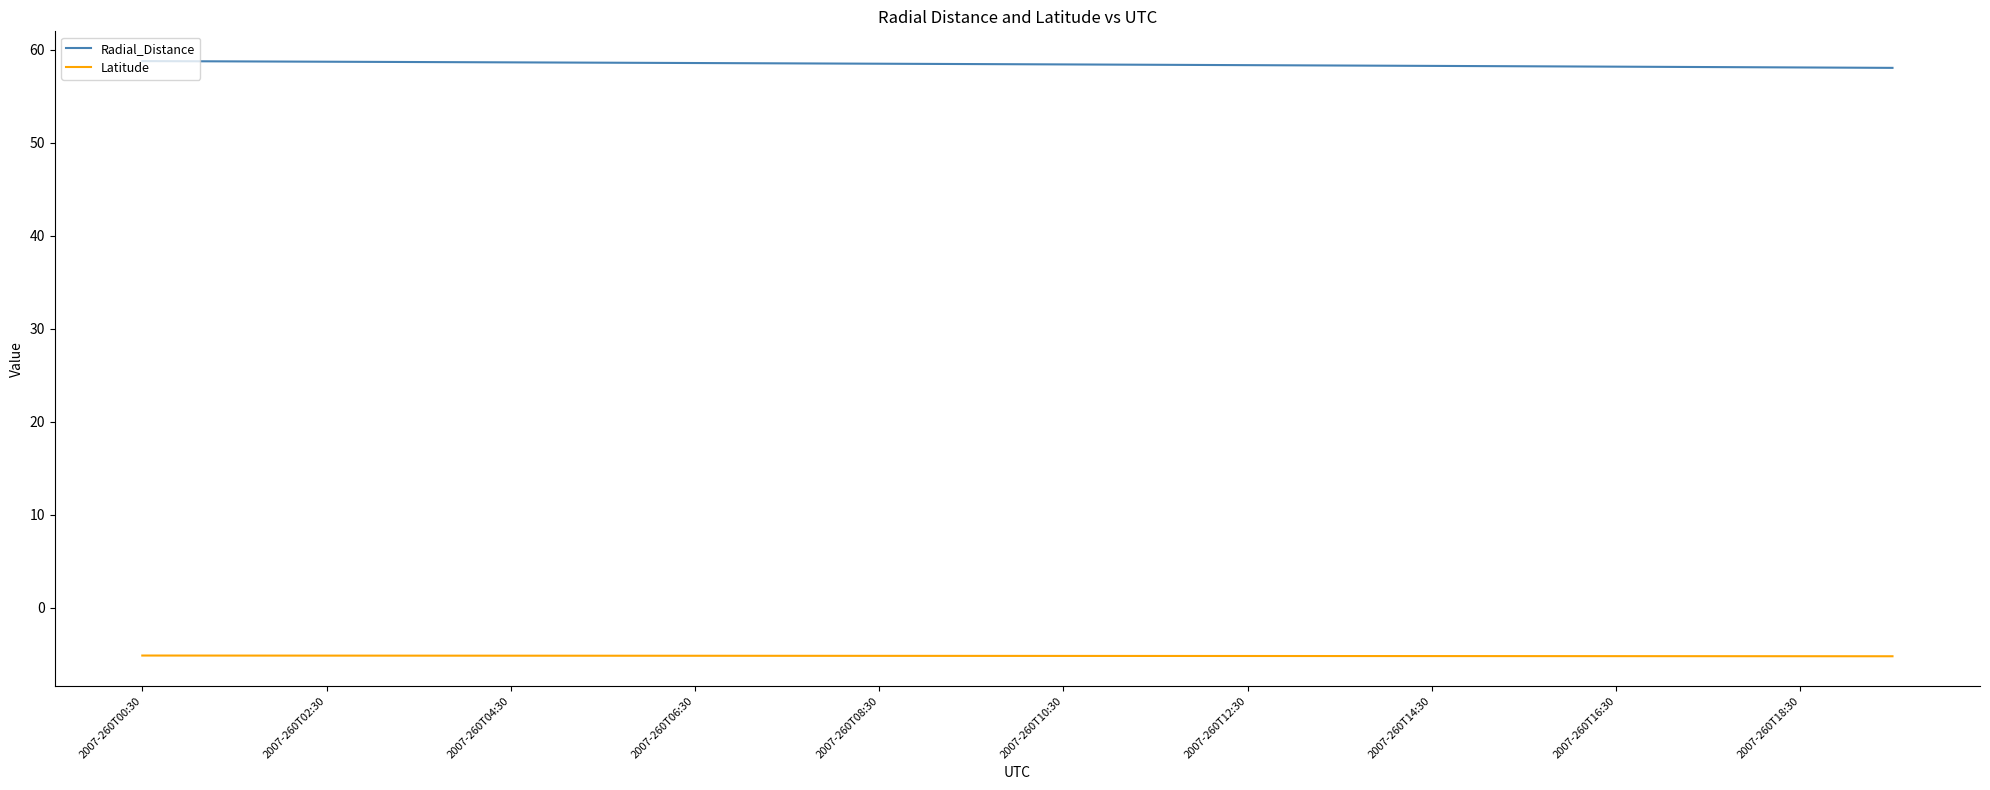

What is the lowest value of the Radial_Distance series?

58.1